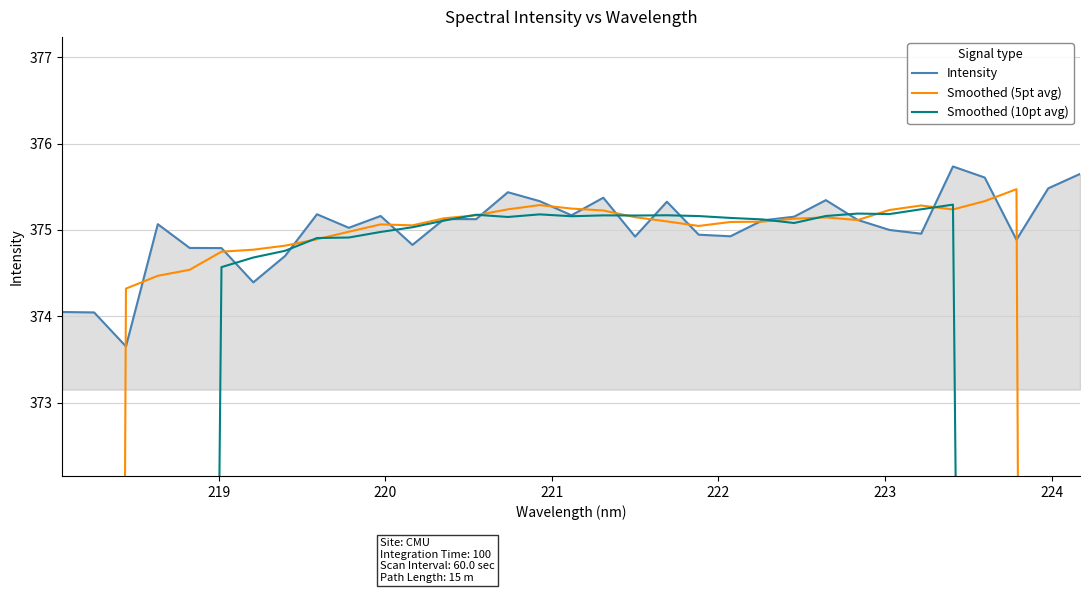

What is the maximum value for Intensity?

375.7